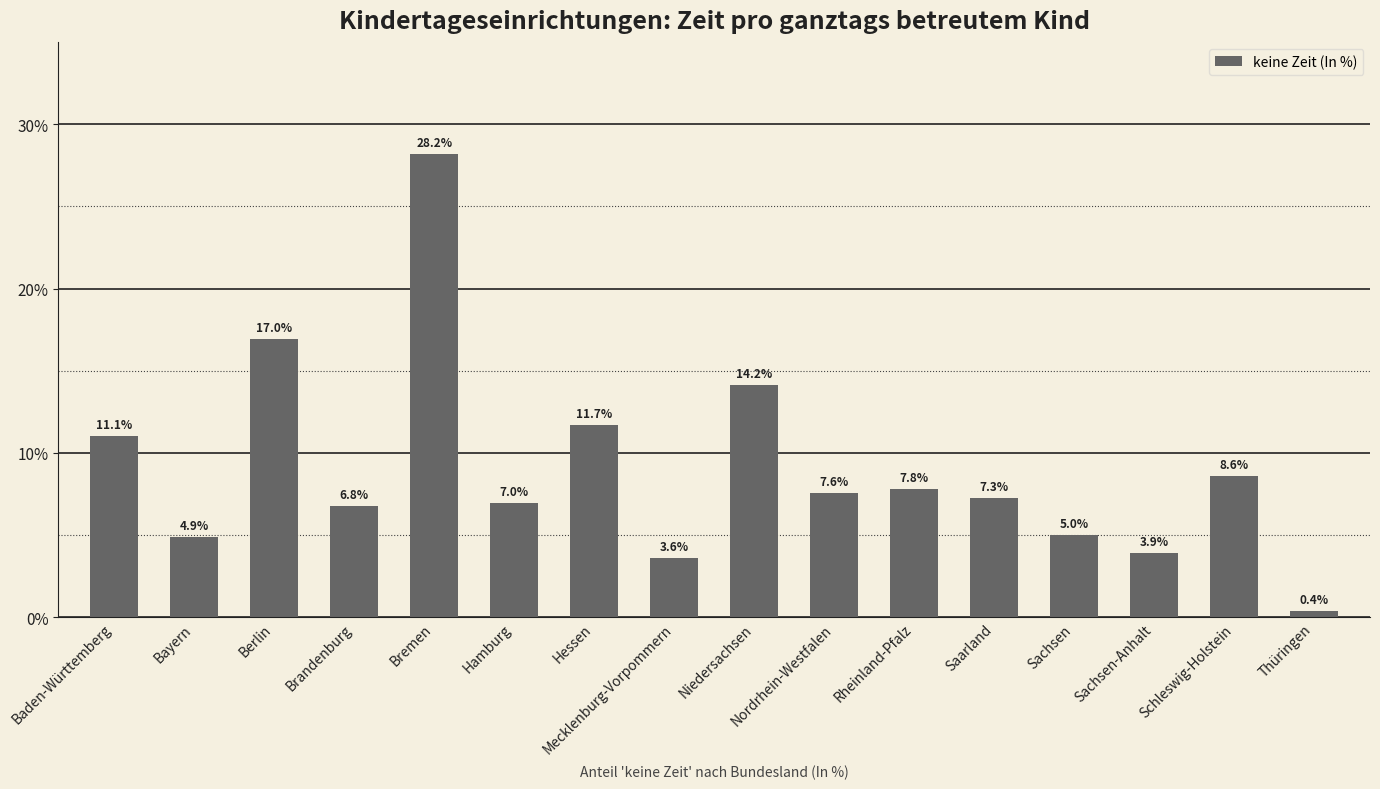

What is the difference between the maximum and minimum values?

27.8